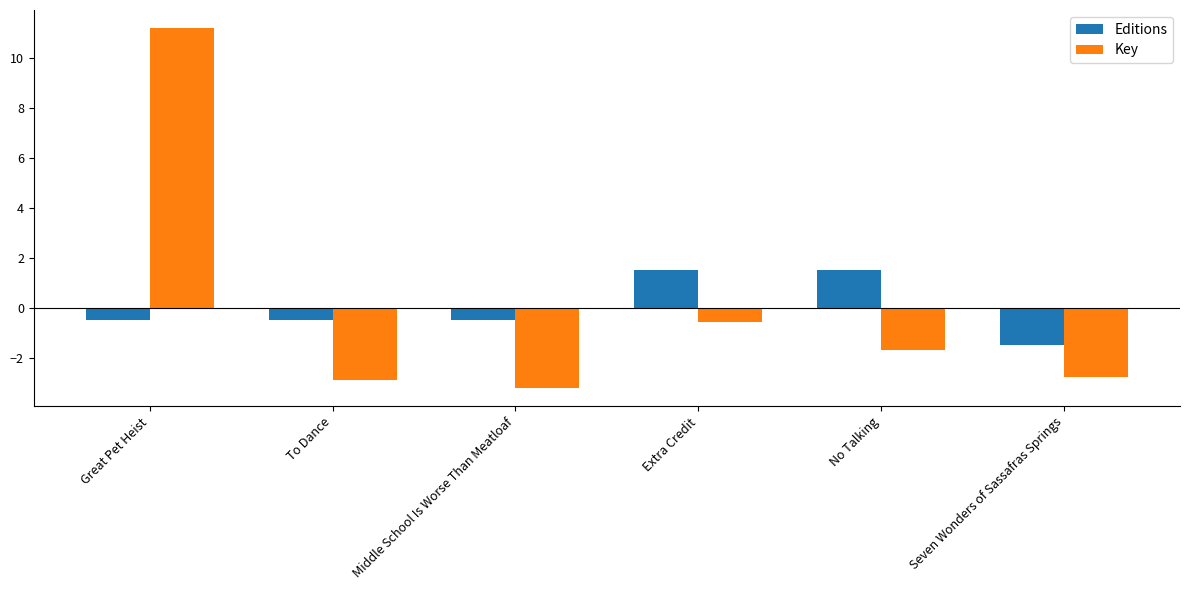

At which label does Editions first exceed 0?

Extra Credit